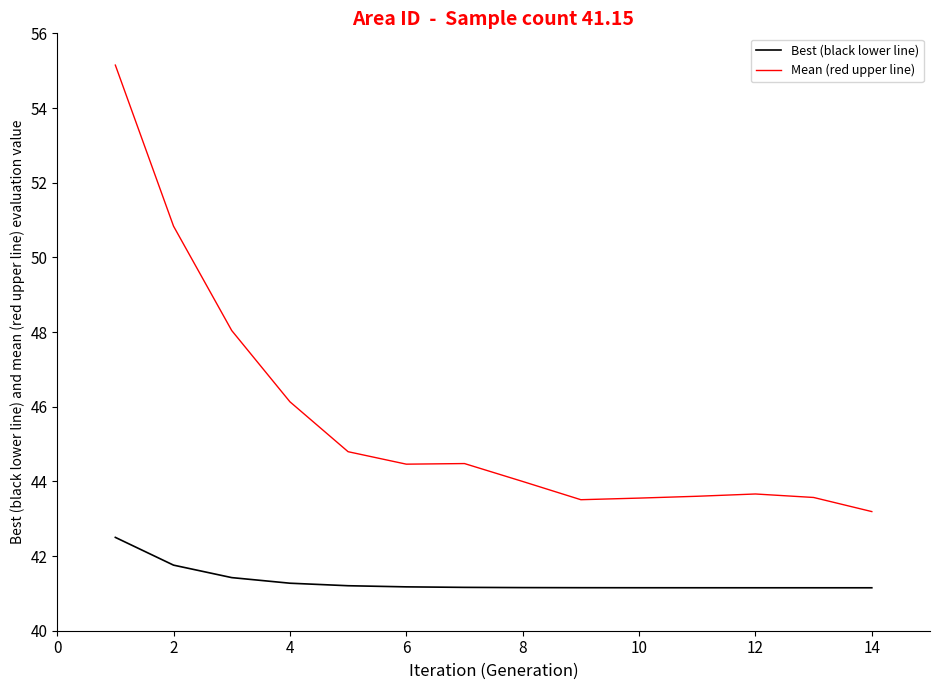

Rank the series by their maximum value, from highest to lowest.

Mean (red upper line), Best (black lower line)